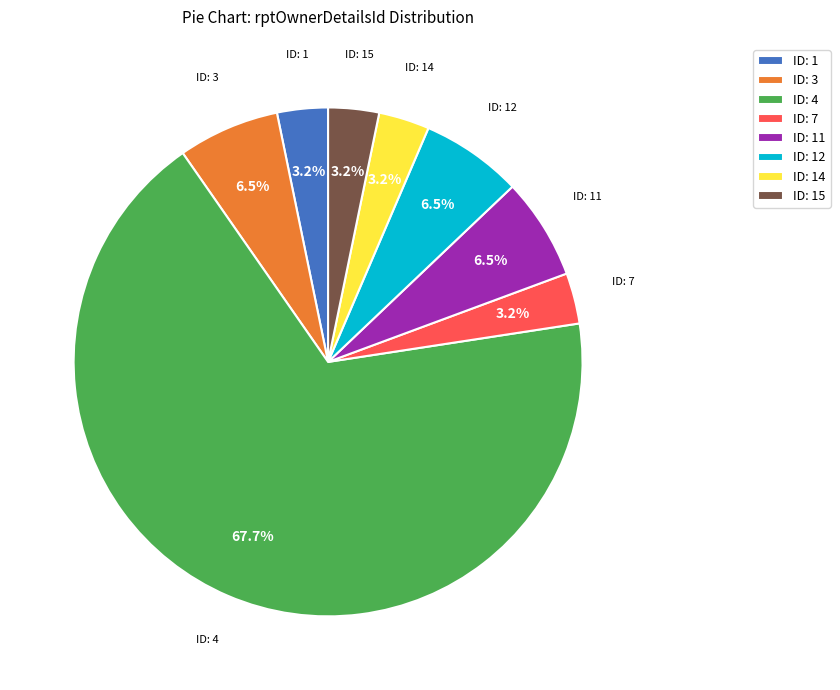

Which category accounts for the majority?

ID: 4